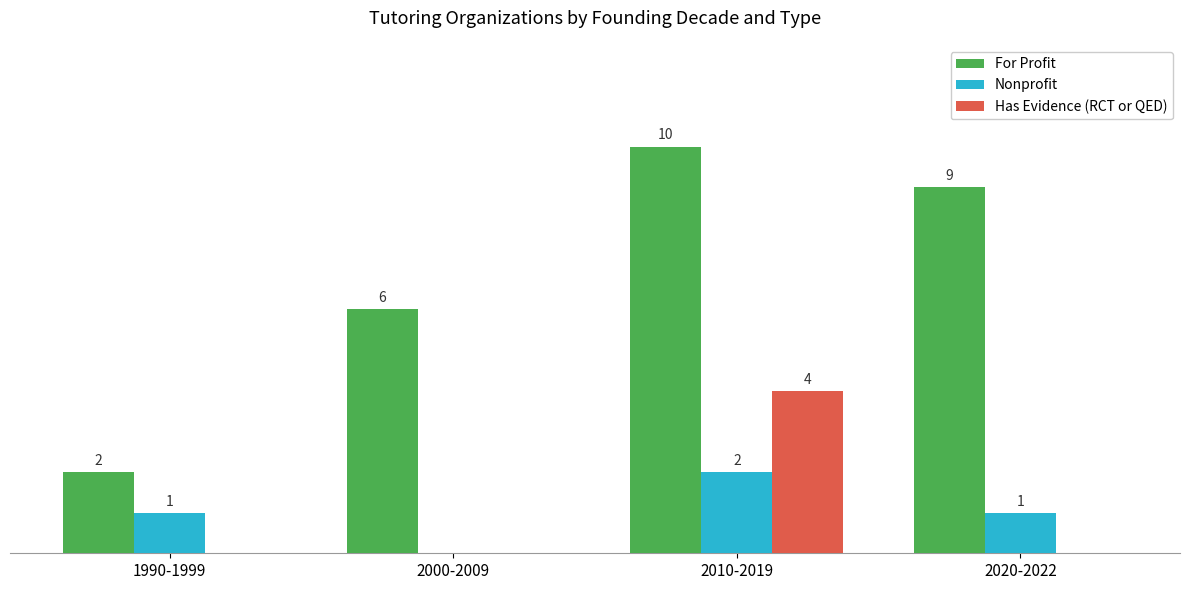

Which category has the highest value across all series?

2010-2019